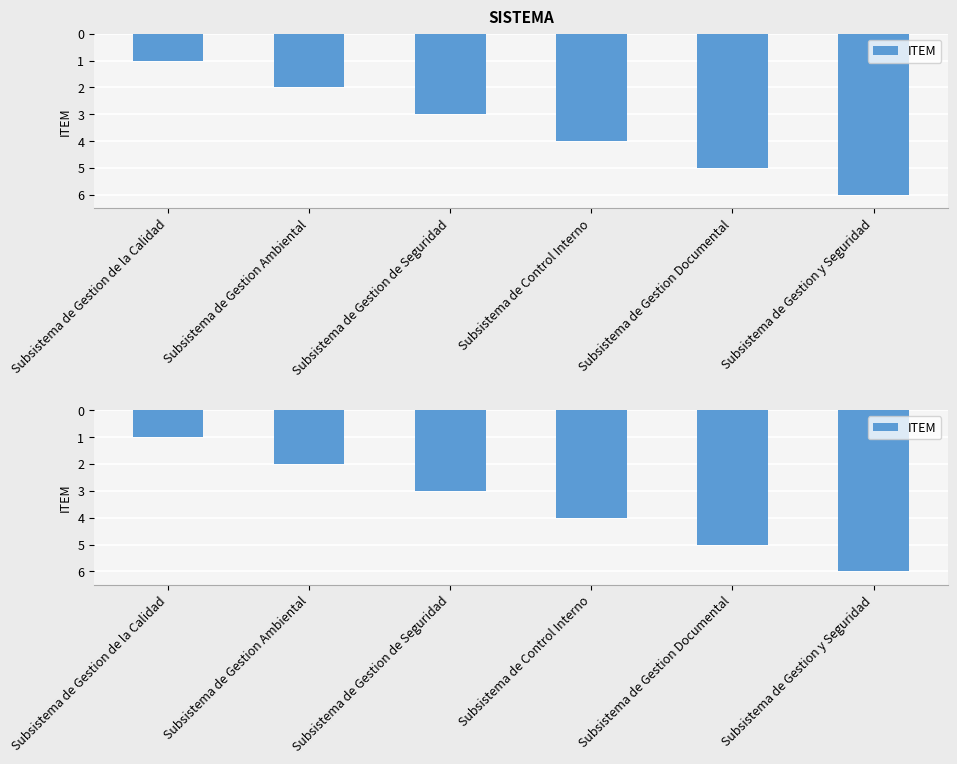

The chart shows a value of 6 at Subsistema de Gestion y Seguridad. True or false?

True